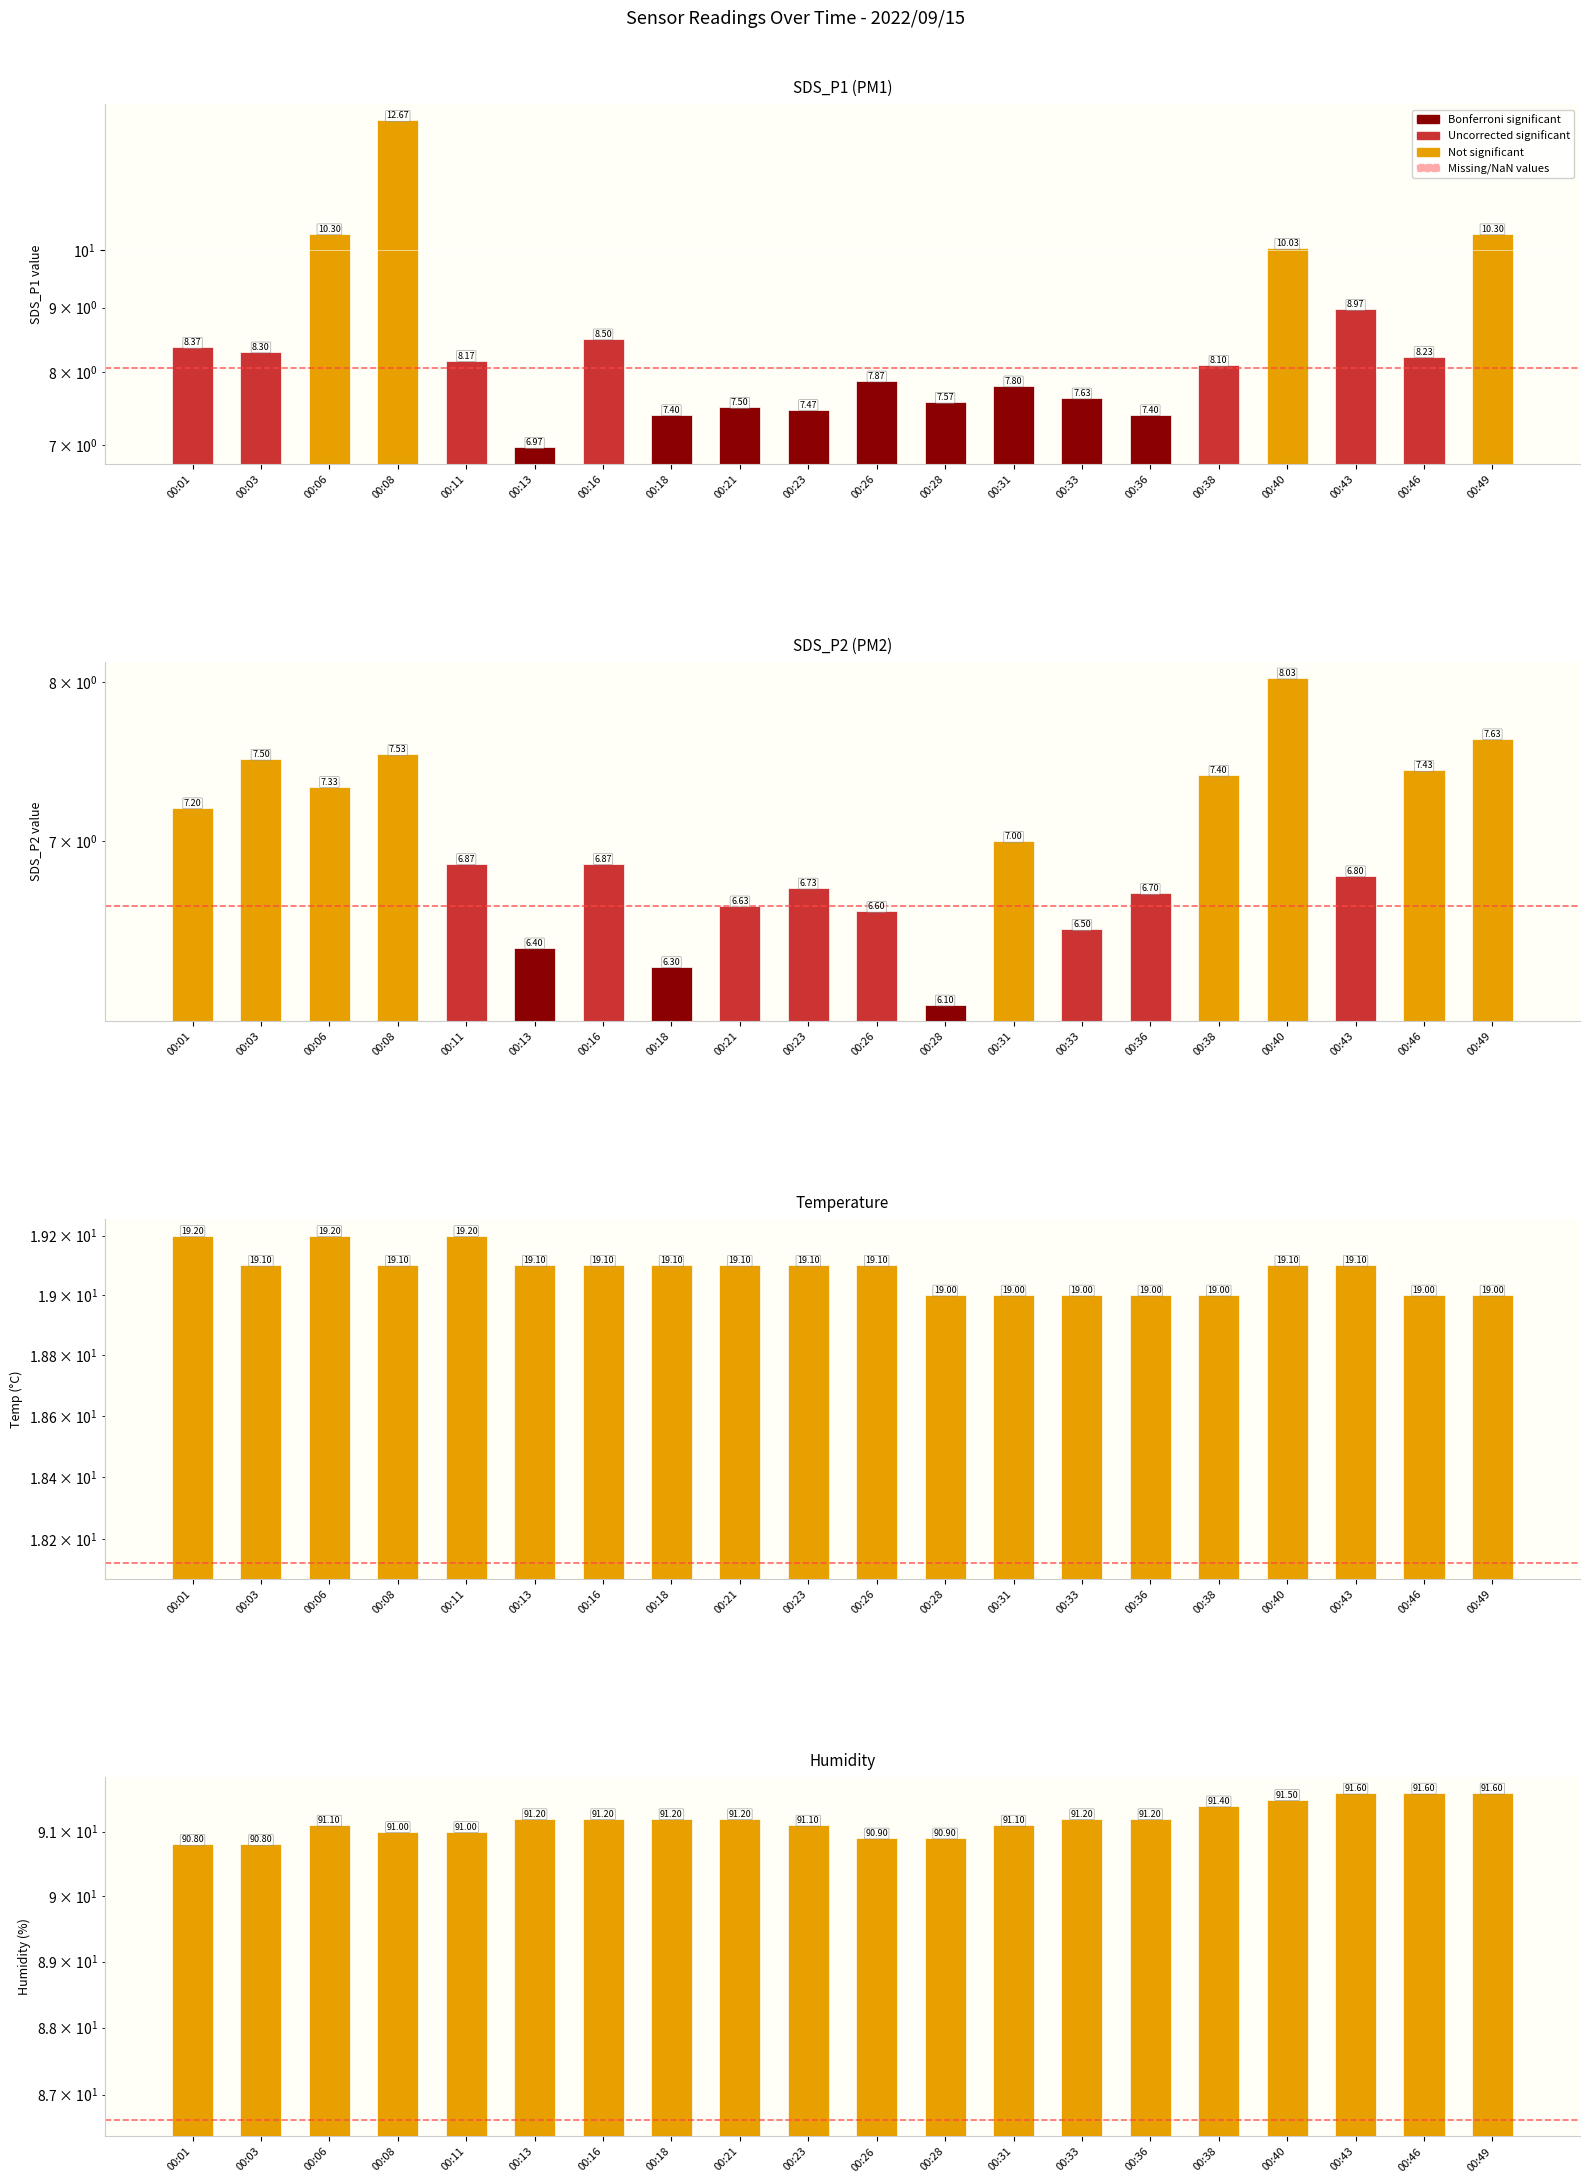

What is the difference between the maximum and minimum values in the SDS_P2 series?

1.9